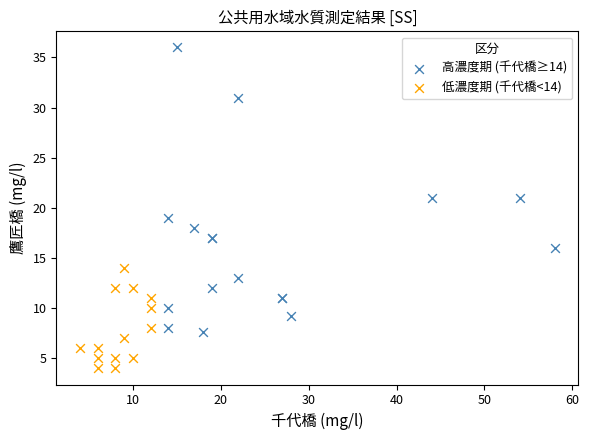

Which series has the widest spread of Y values?

高濃度期 (千代橋≥14)